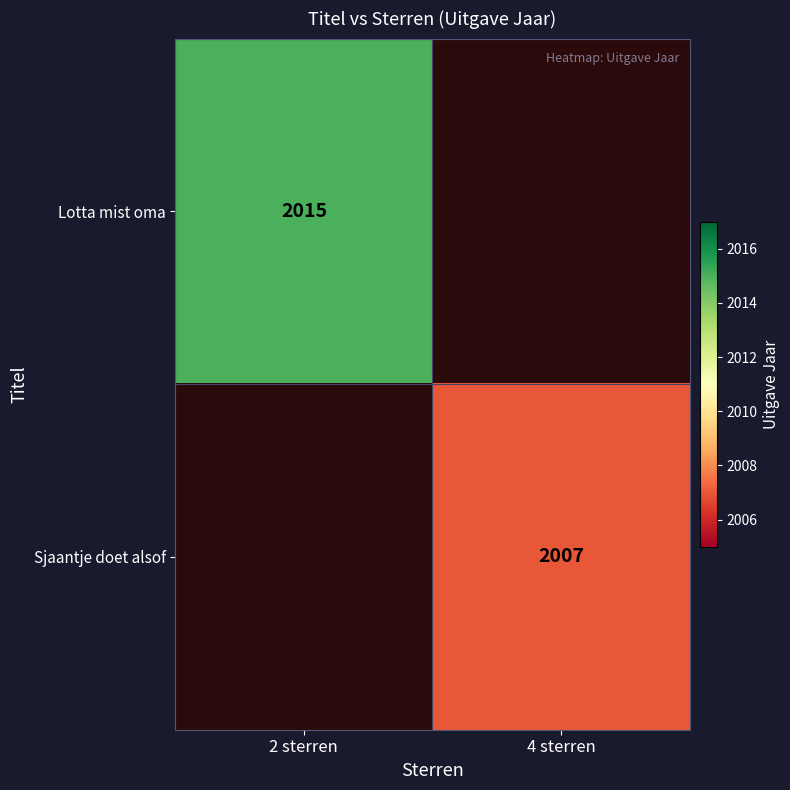

Is it true that Lotta mist oma equals 2015 at 2 sterren?

True